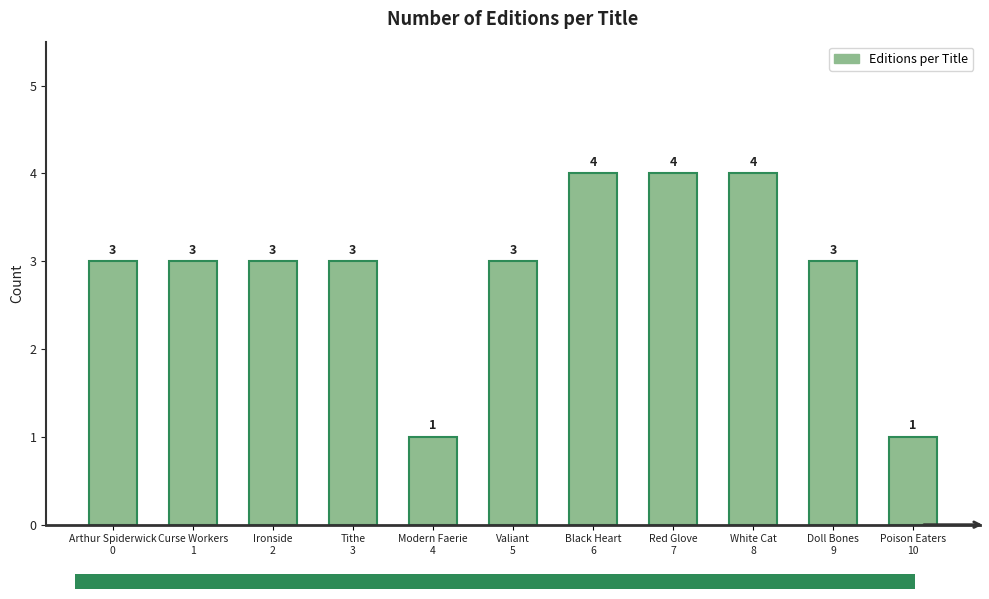

Reading left to right, transcribe all the data shown in this chart.

3	3	3	3	1	3	4	4	4	3	1